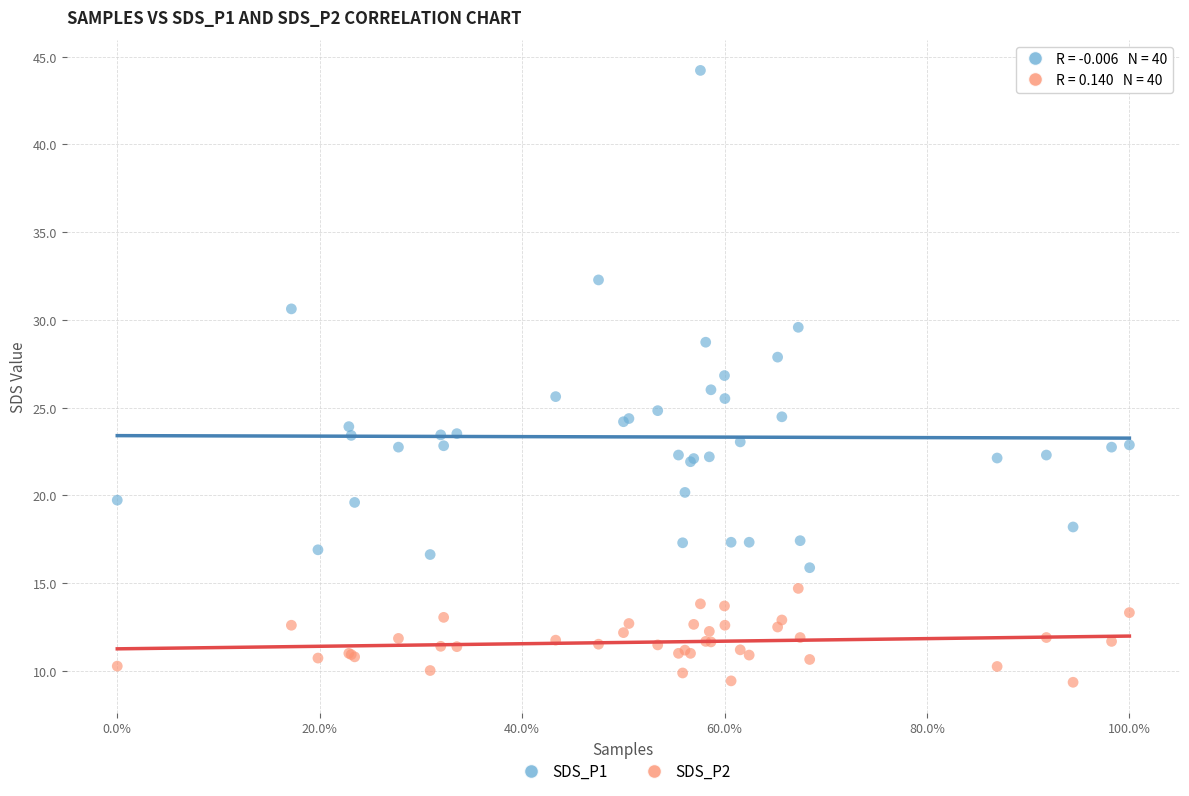

Which series reaches the minimum Y coordinate?

SDS_P2